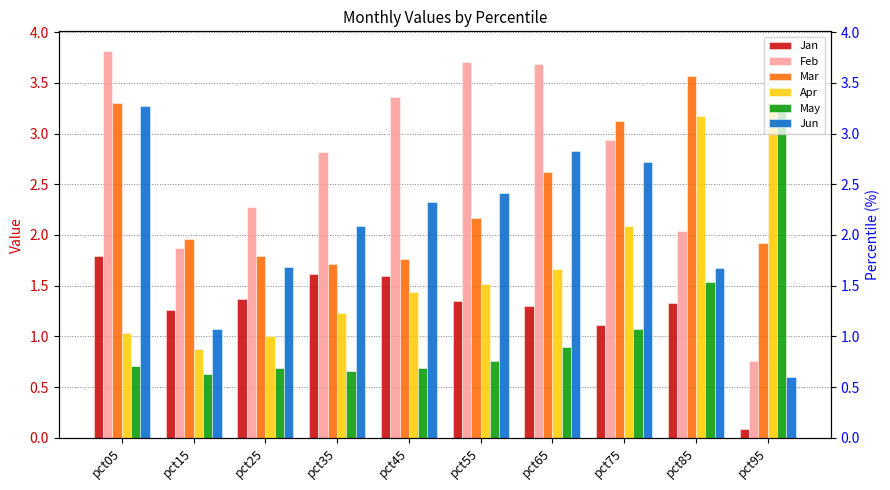

Which series has the largest total across all categories?

Feb